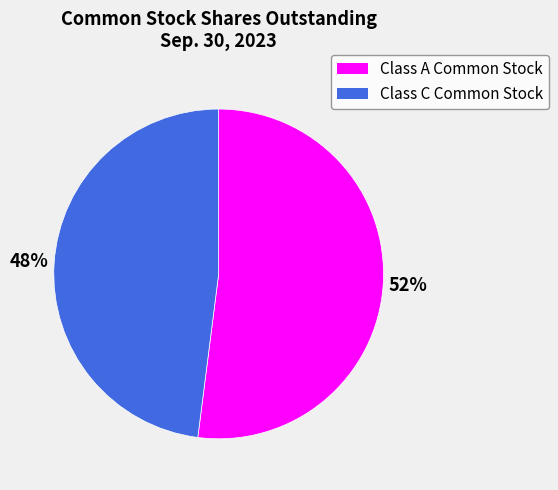

Is it true that Class C Common Stock is 39% of the pie?

False